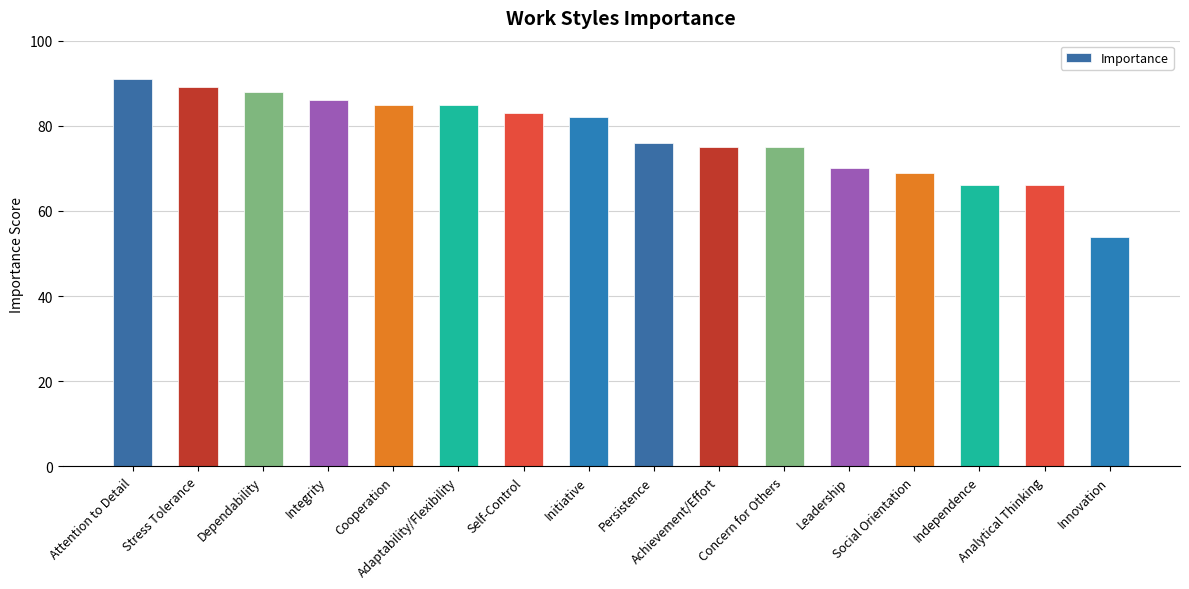

What is the label of the 8th bar from the left?

Initiative